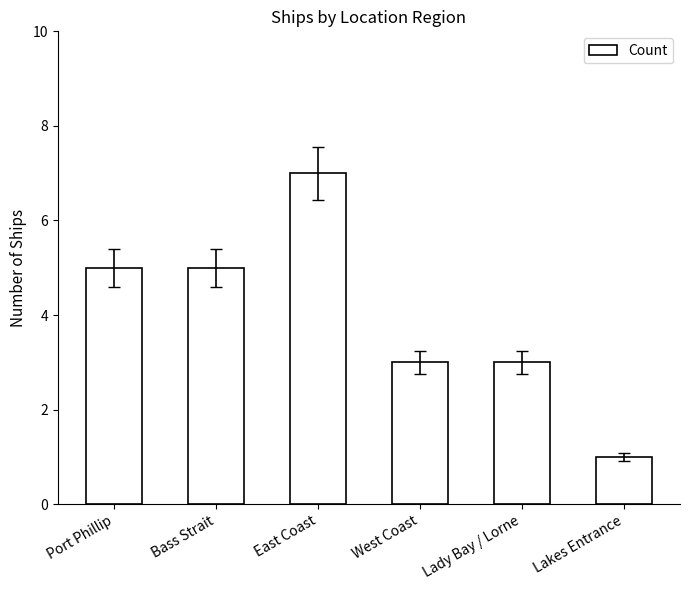

True or false: the data shows 2 at Bass Strait.

False